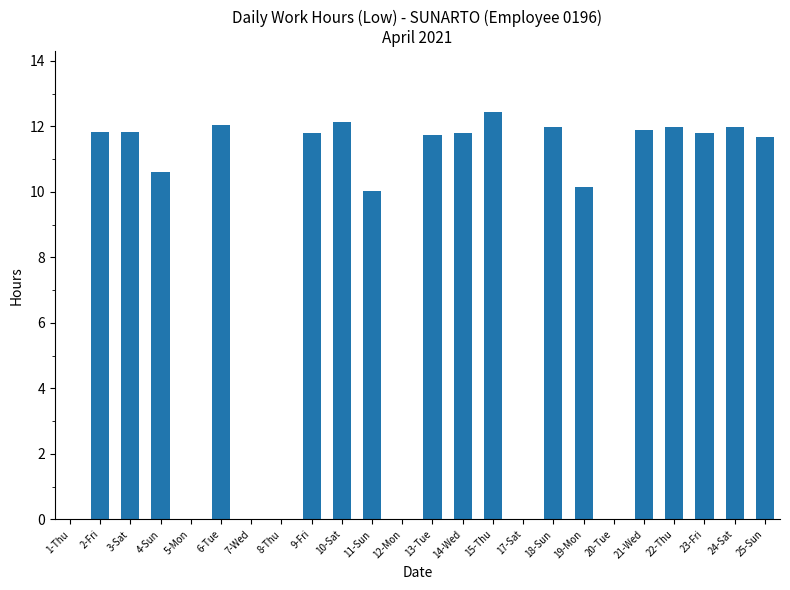

At which label does the data first exceed 11?

2-Fri